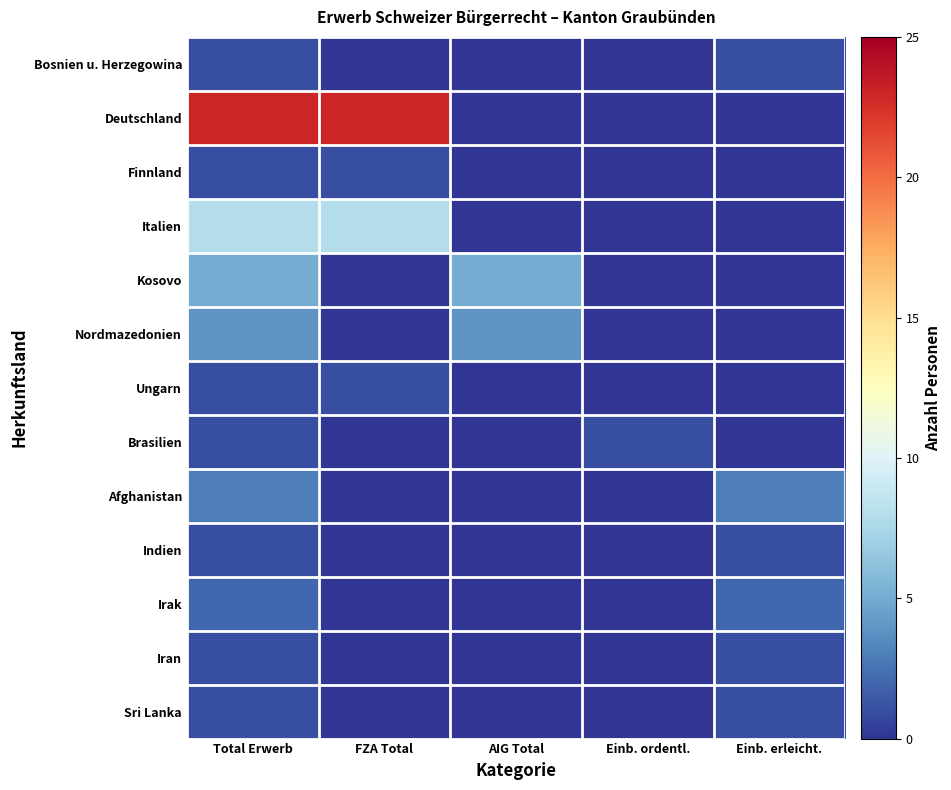

Reading right to left, list all the values displayed in this chart.

Bosnien u. Herzegowina: Einb. erleicht.=1	Einb. ordentl.=0	AIG Total=0	FZA Total=0	Total Erwerb=1
Deutschland: Einb. erleicht.=0	Einb. ordentl.=0	AIG Total=0	FZA Total=23	Total Erwerb=23
Finnland: Einb. erleicht.=0	Einb. ordentl.=0	AIG Total=0	FZA Total=1	Total Erwerb=1
Italien: Einb. erleicht.=0	Einb. ordentl.=0	AIG Total=0	FZA Total=8	Total Erwerb=8
Kosovo: Einb. erleicht.=0	Einb. ordentl.=0	AIG Total=5	FZA Total=0	Total Erwerb=5
Nordmazedonien: Einb. erleicht.=0	Einb. ordentl.=0	AIG Total=4	FZA Total=0	Total Erwerb=4
Ungarn: Einb. erleicht.=0	Einb. ordentl.=0	AIG Total=0	FZA Total=1	Total Erwerb=1
Brasilien: Einb. erleicht.=0	Einb. ordentl.=1	AIG Total=0	FZA Total=0	Total Erwerb=1
Afghanistan: Einb. erleicht.=3	Einb. ordentl.=0	AIG Total=0	FZA Total=0	Total Erwerb=3
Indien: Einb. erleicht.=1	Einb. ordentl.=0	AIG Total=0	FZA Total=0	Total Erwerb=1
Irak: Einb. erleicht.=2	Einb. ordentl.=0	AIG Total=0	FZA Total=0	Total Erwerb=2
Iran: Einb. erleicht.=1	Einb. ordentl.=0	AIG Total=0	FZA Total=0	Total Erwerb=1
Sri Lanka: Einb. erleicht.=1	Einb. ordentl.=0	AIG Total=0	FZA Total=0	Total Erwerb=1